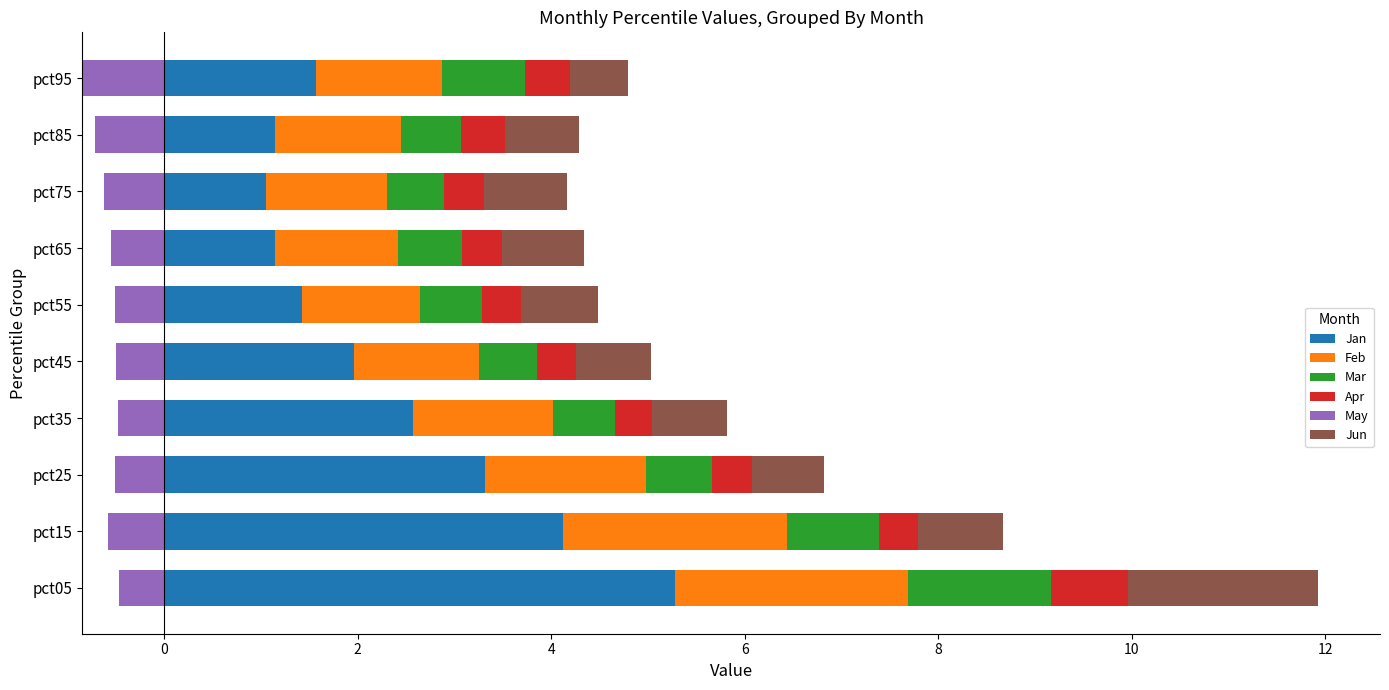

What is the sum of the Jan values at pct15 and pct95?

5.7